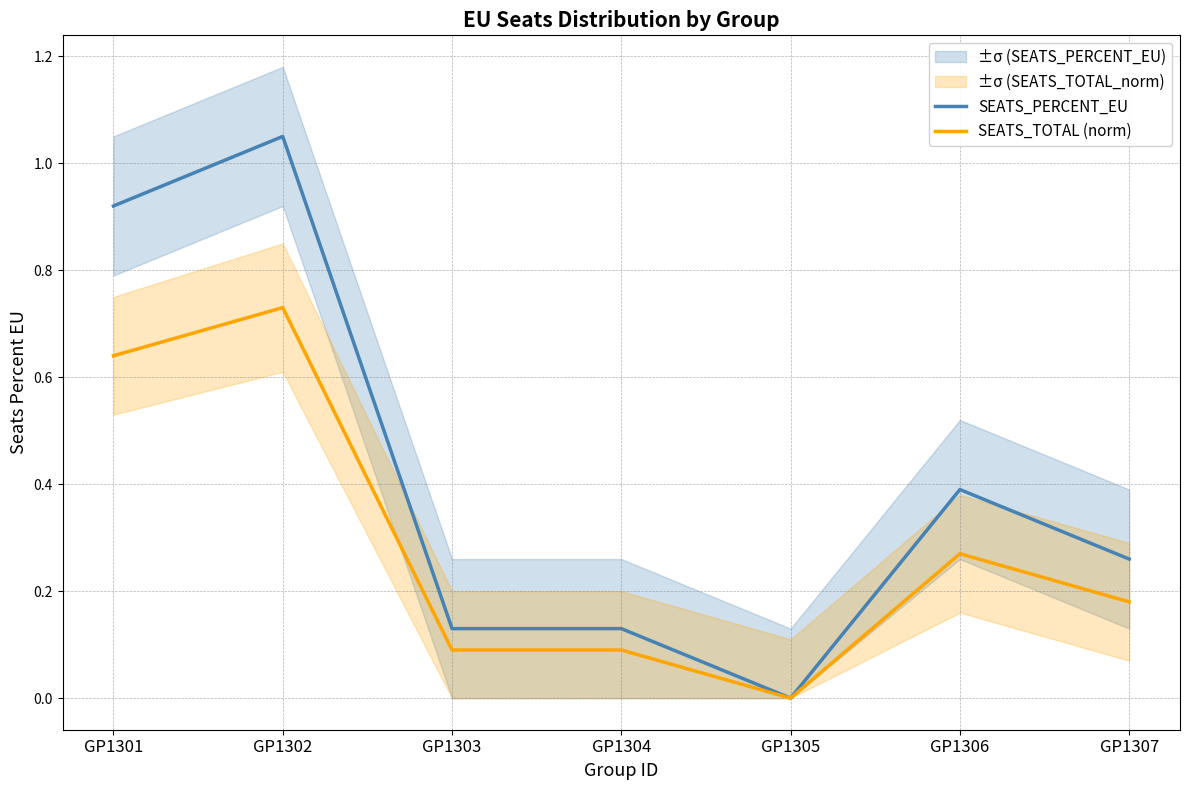

Read the SEATS_PERCENT_EU value at GP1303.

0.1